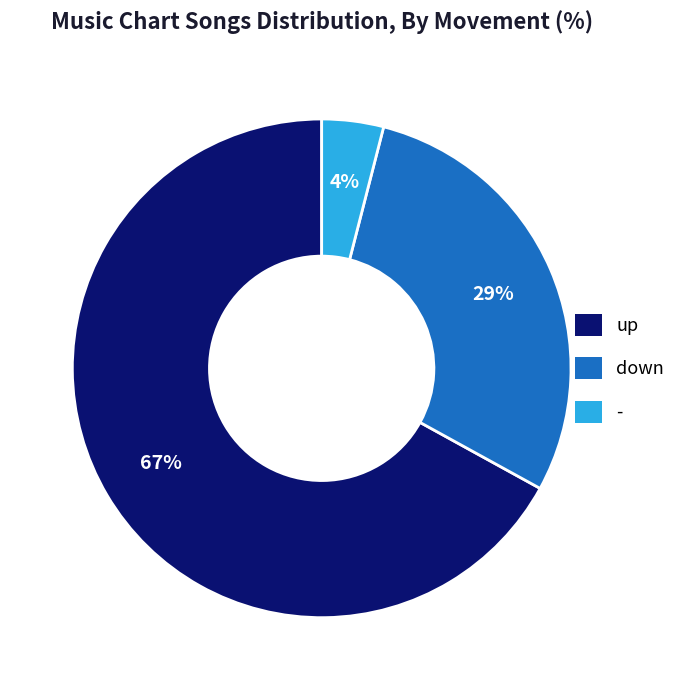

Which slice is the largest?

up